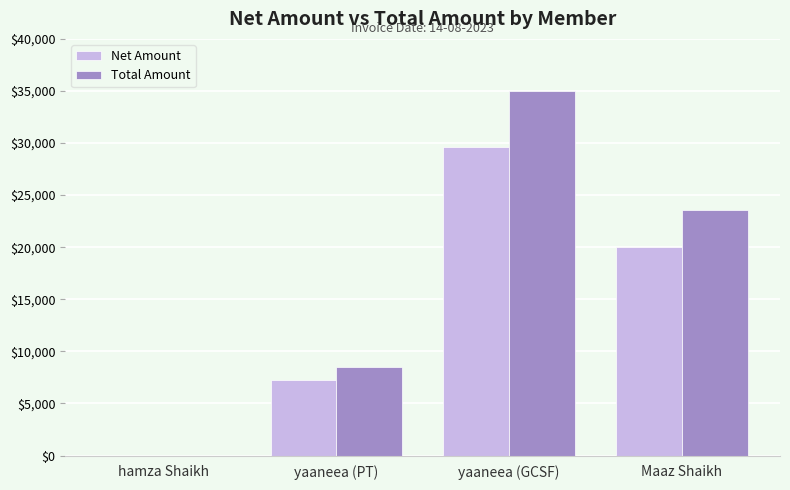

Which series has the largest total across all categories?

Total Amount